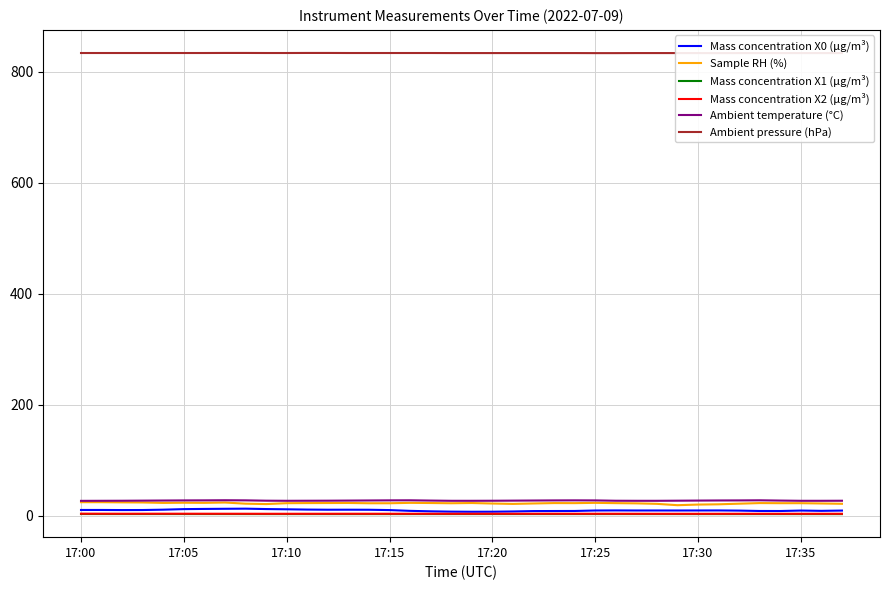

At which category is the sum across all series the highest?

17:35